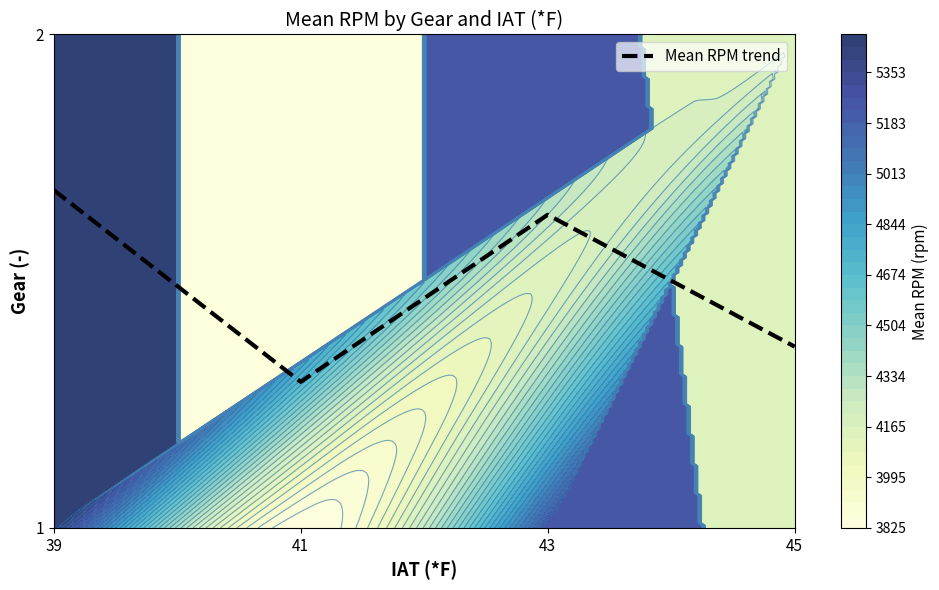

The chart shows a value of 0.3 at 45. True or false?

False